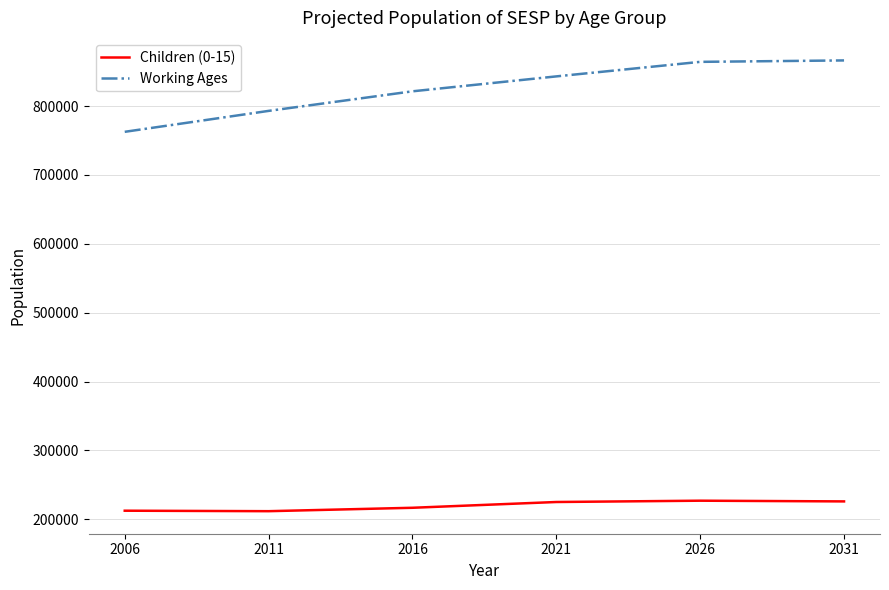

What is the spread (max minus min) of values at 2006?

550180